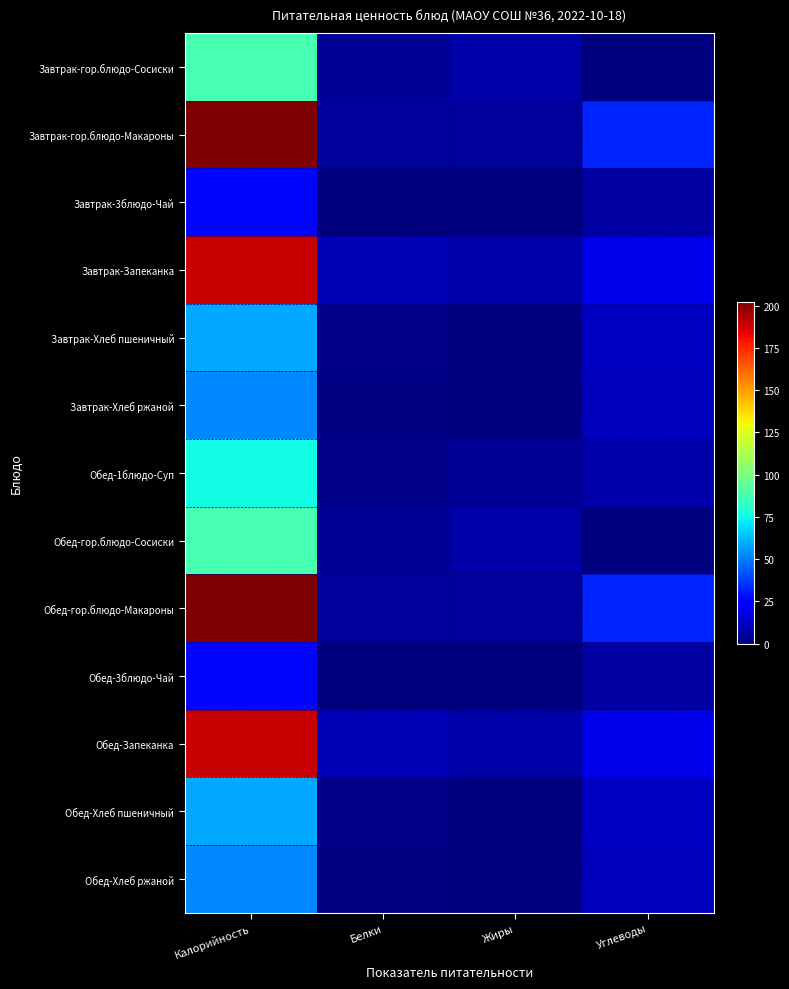

How many series are shown in this chart?

13